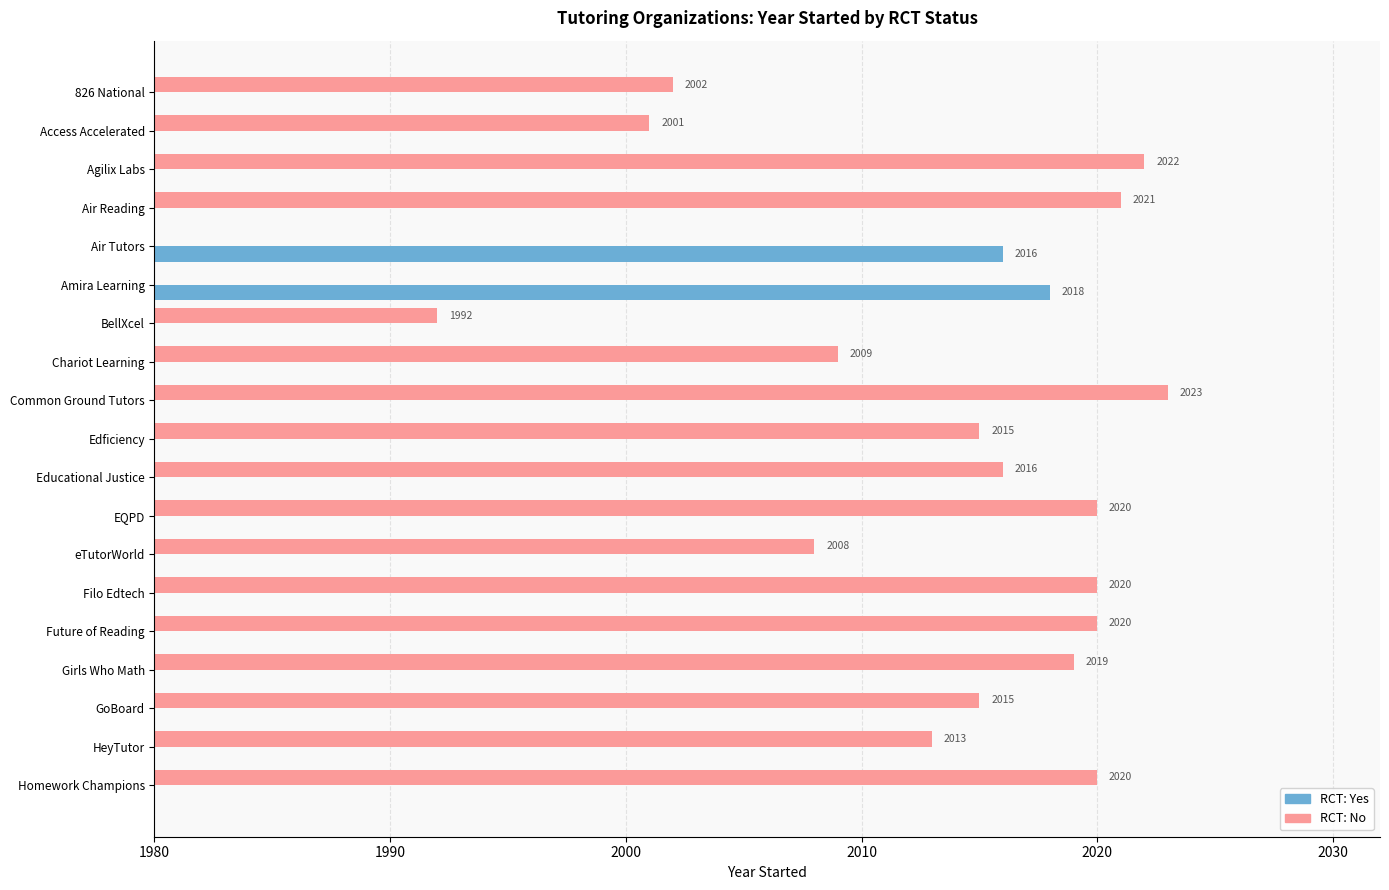

What are all the series names shown in the legend?

RCT: No, RCT: Yes